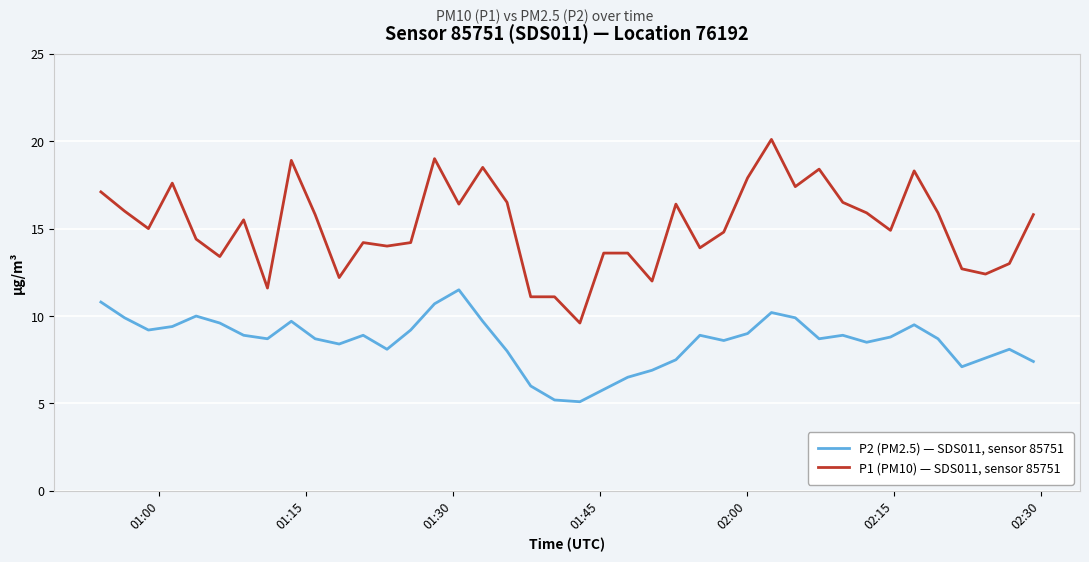

What is the difference between the maximum and minimum values in the P2 (PM2.5) — SDS011, sensor 85751 series?

6.4